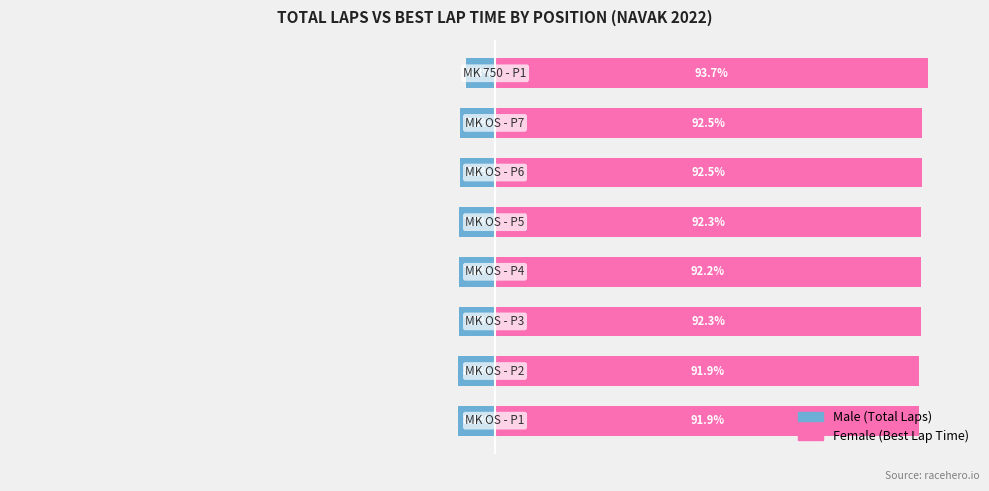

Does the chart contain any negative values?

Yes